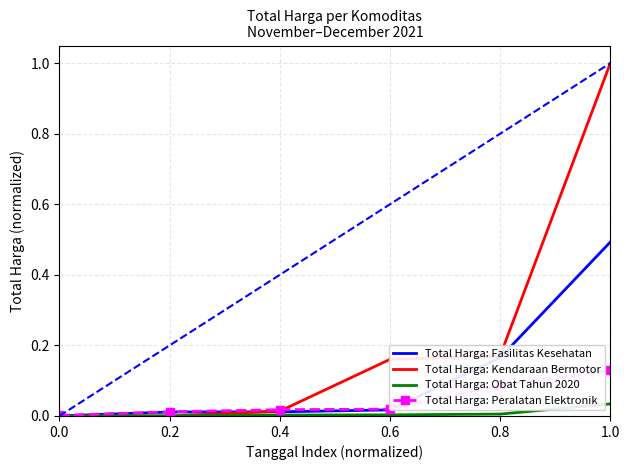

What is the value of the Total Harga: Kendaraan Bermotor point at the 5th from the left?

0.2